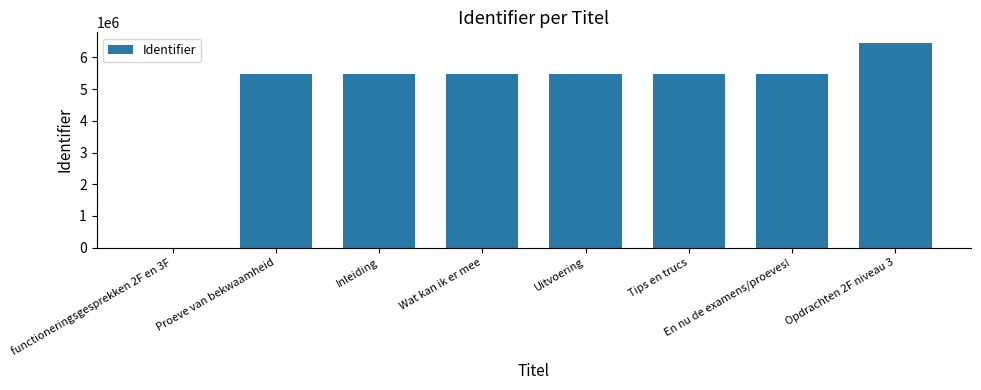

How many series are shown in this chart?

1